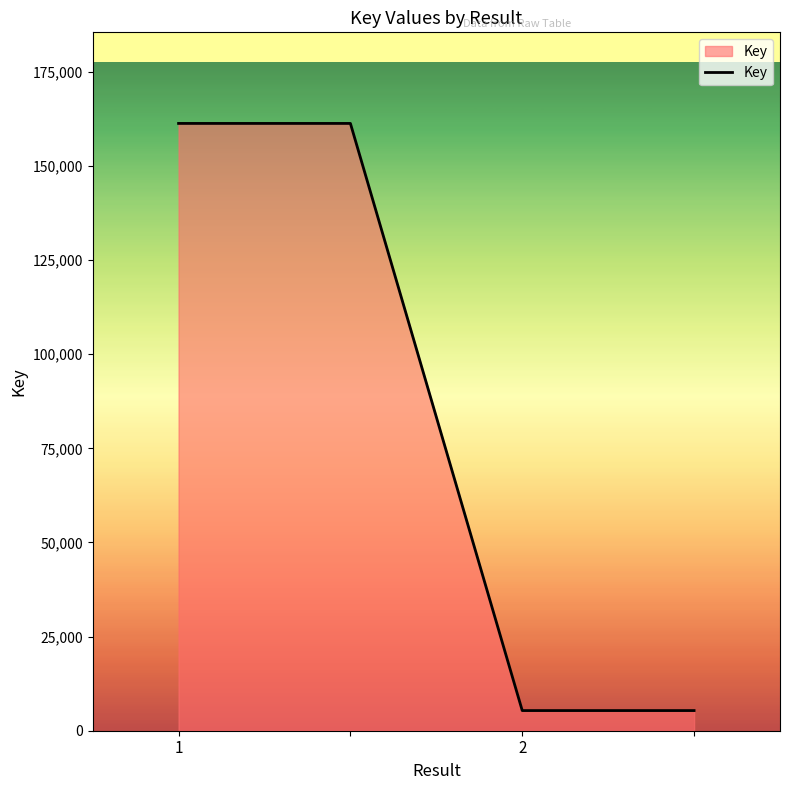

What is the difference between the second highest and second lowest values?

155962